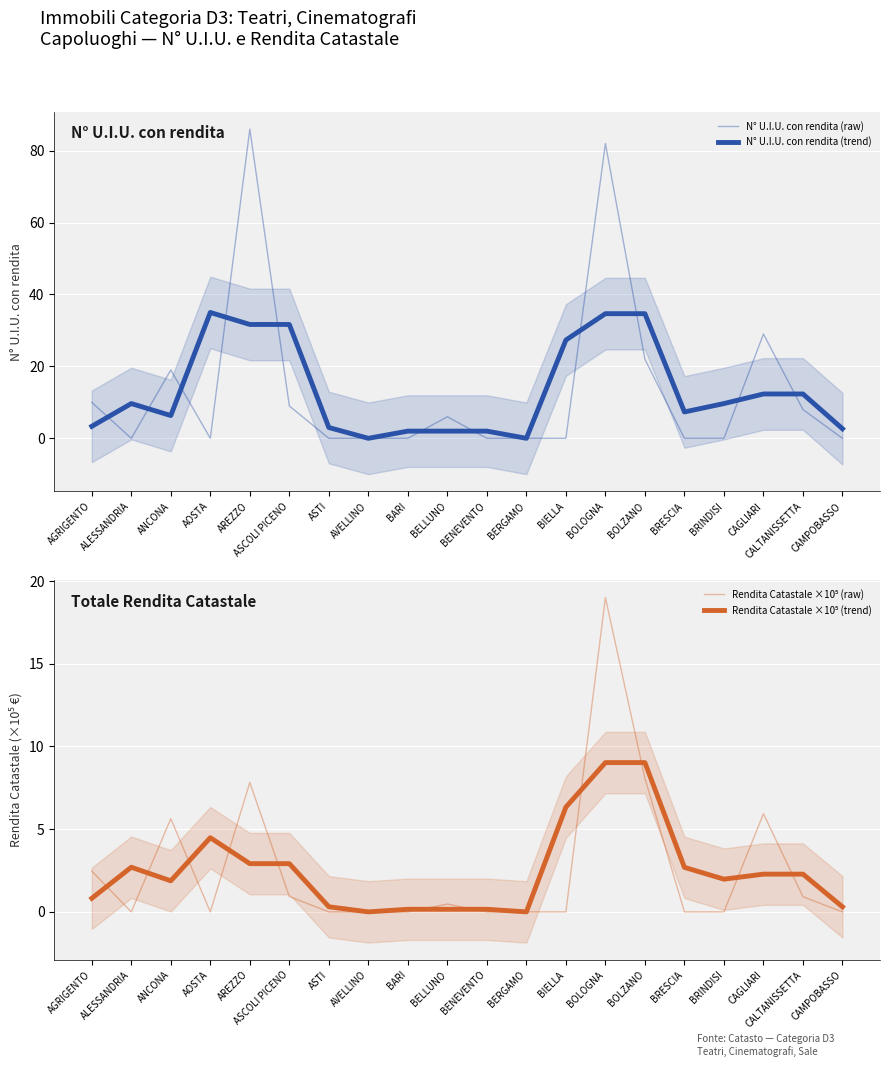

At which category does the chart reach its peak across all series?

AREZZO